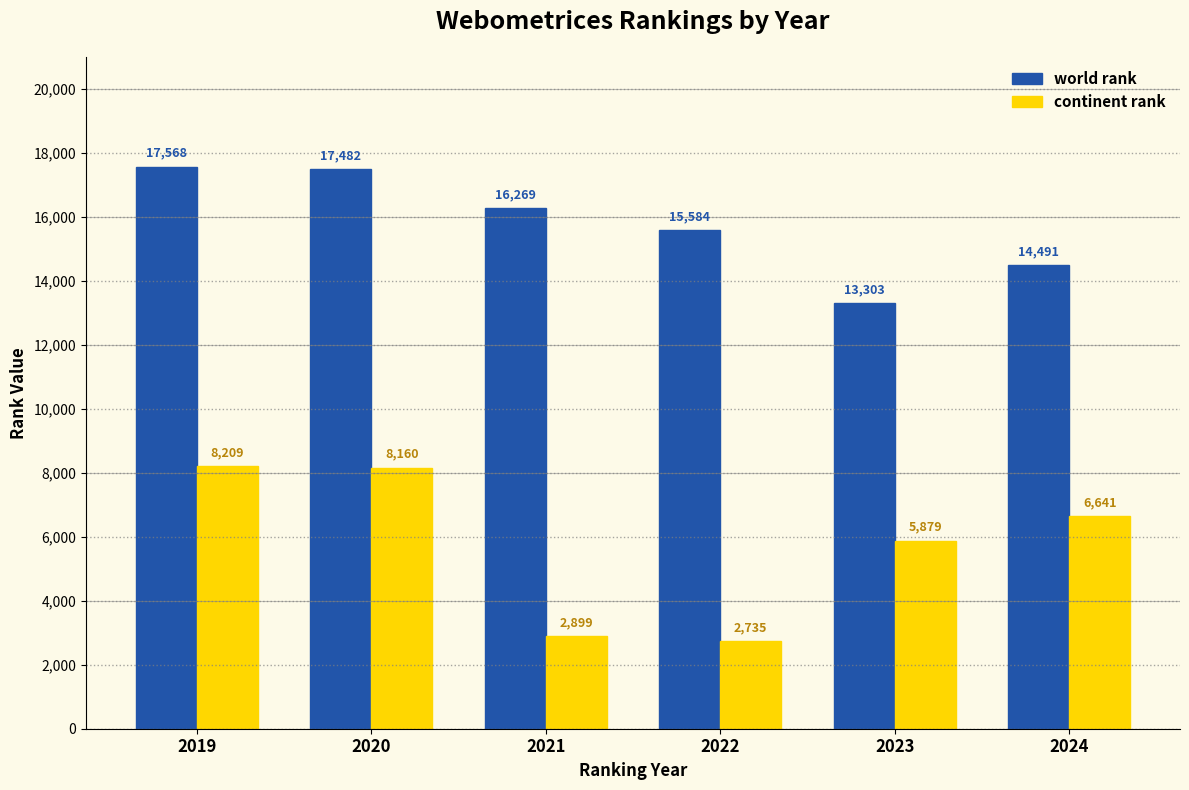

At 2019, list the series in order from largest to smallest.

world rank, continent rank